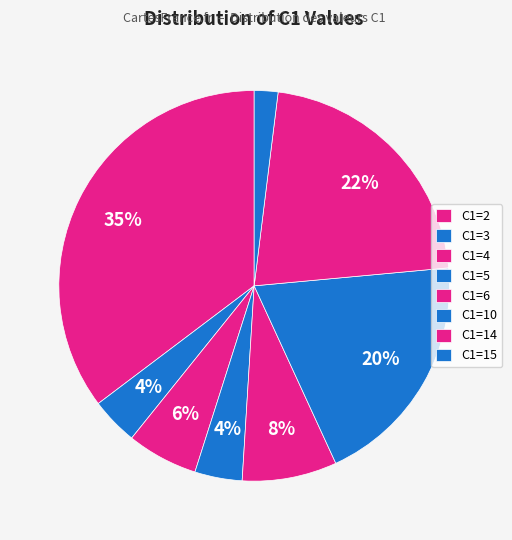

How many slices are in this pie chart?

8